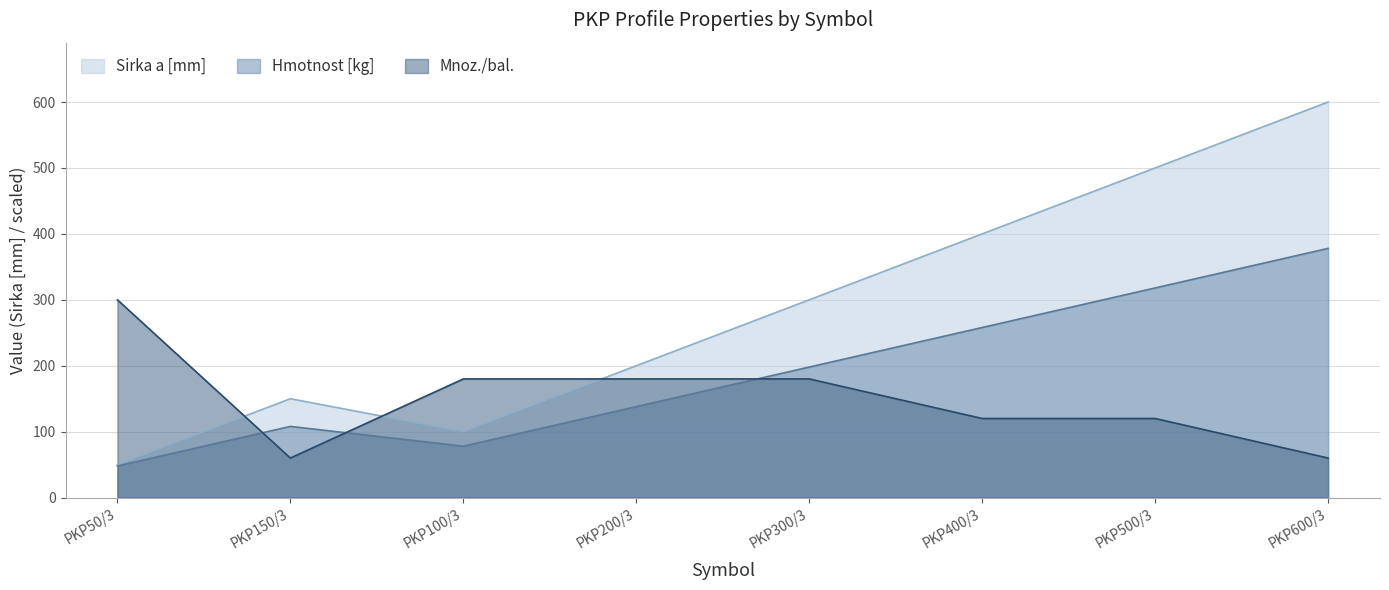

What is the average value of the Hmotnost [kg] series?

190